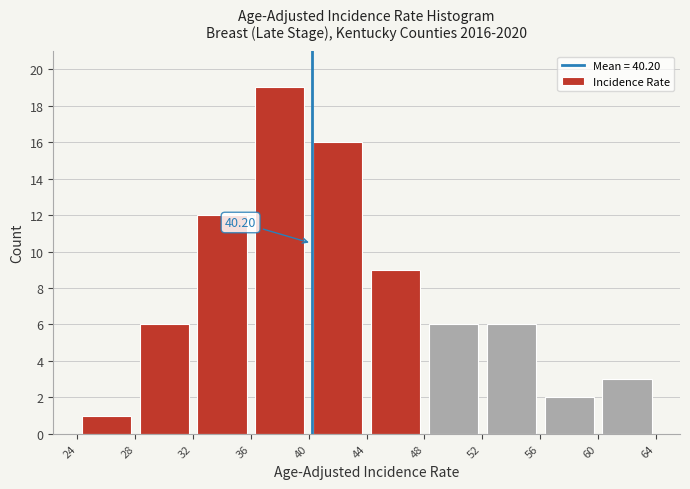

Which range on the x-axis has the tallest bar?

36 to 40